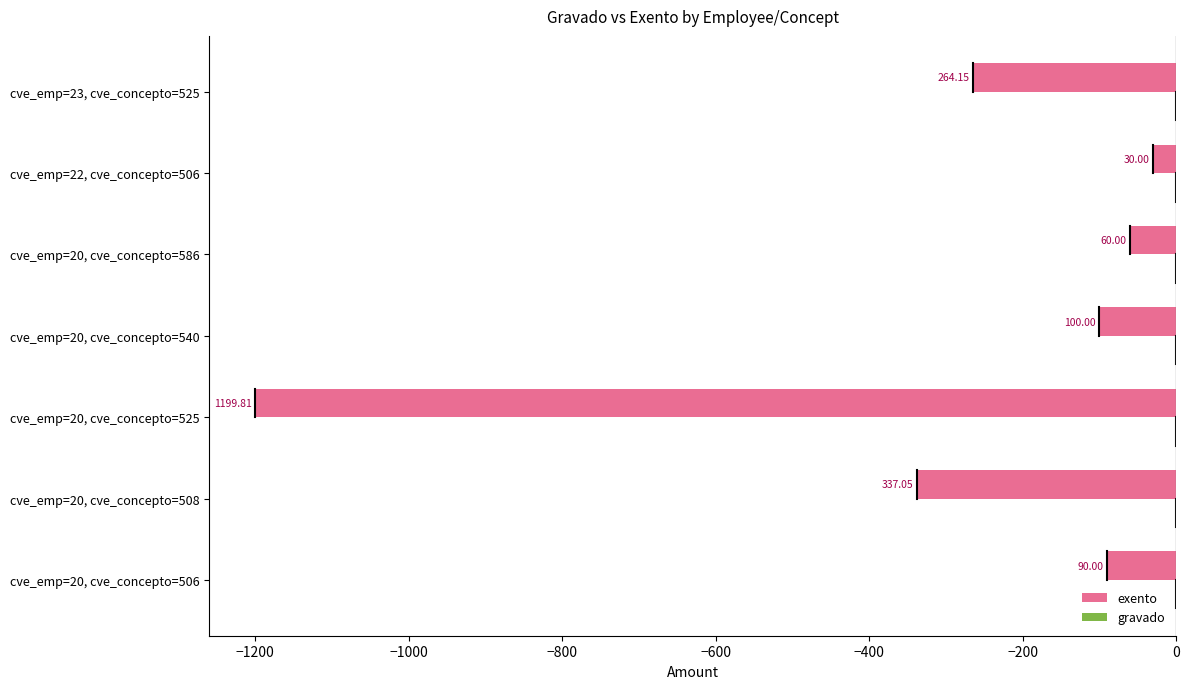

Does the chart contain any negative values?

Yes